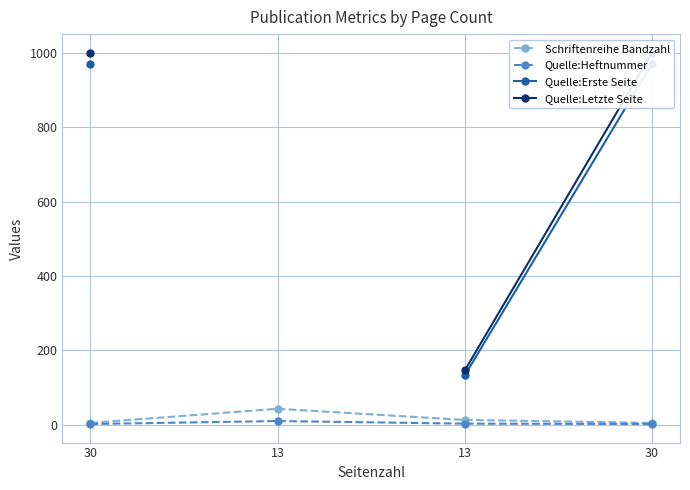

True or false: Schriftenreihe Bandzahl and Quelle:Letzte Seite intersect in this chart.

False